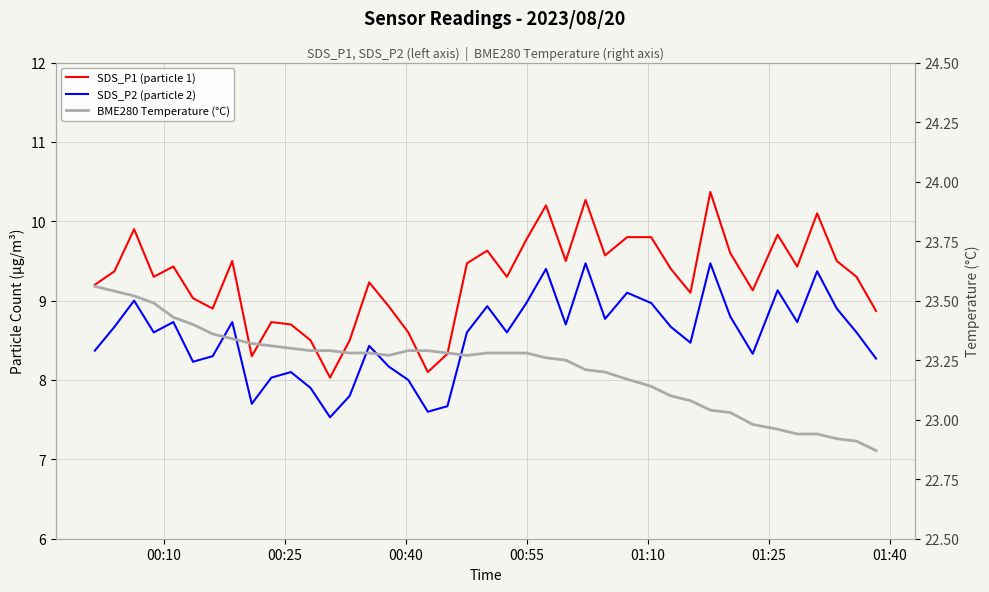

What are all the series names shown in the legend?

SDS_P1 (particle 1), SDS_P2 (particle 2), BME280 Temperature (°C)